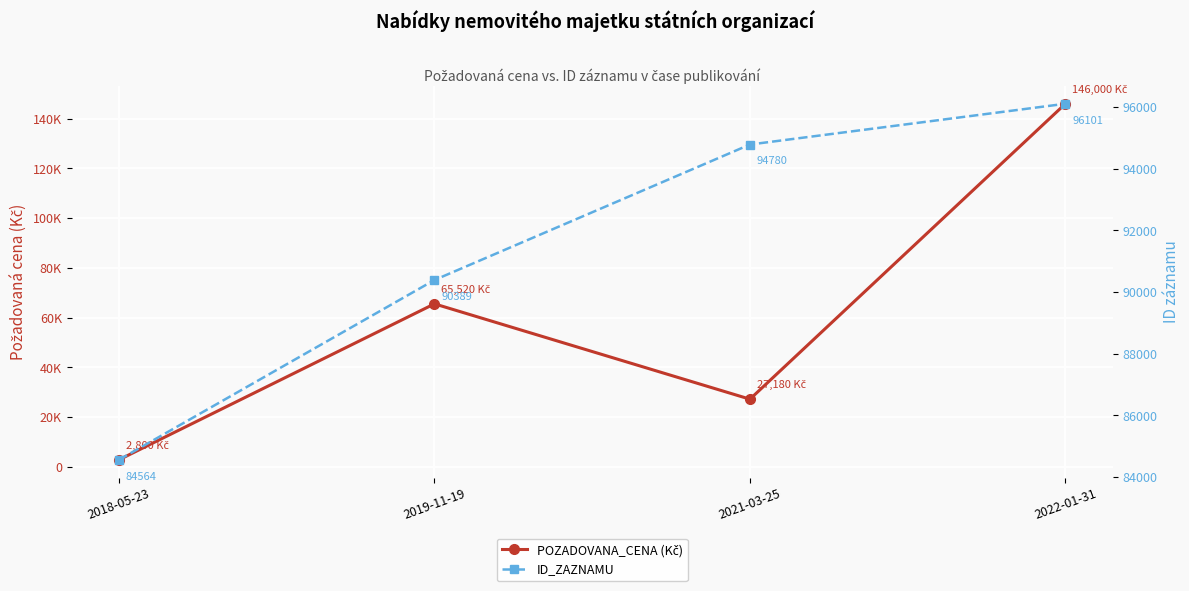

List the labels in order of POZADOVANA_CENA (Kč) value, largest first.

2022-01-31, 2019-11-19, 2021-03-25, 2018-05-23